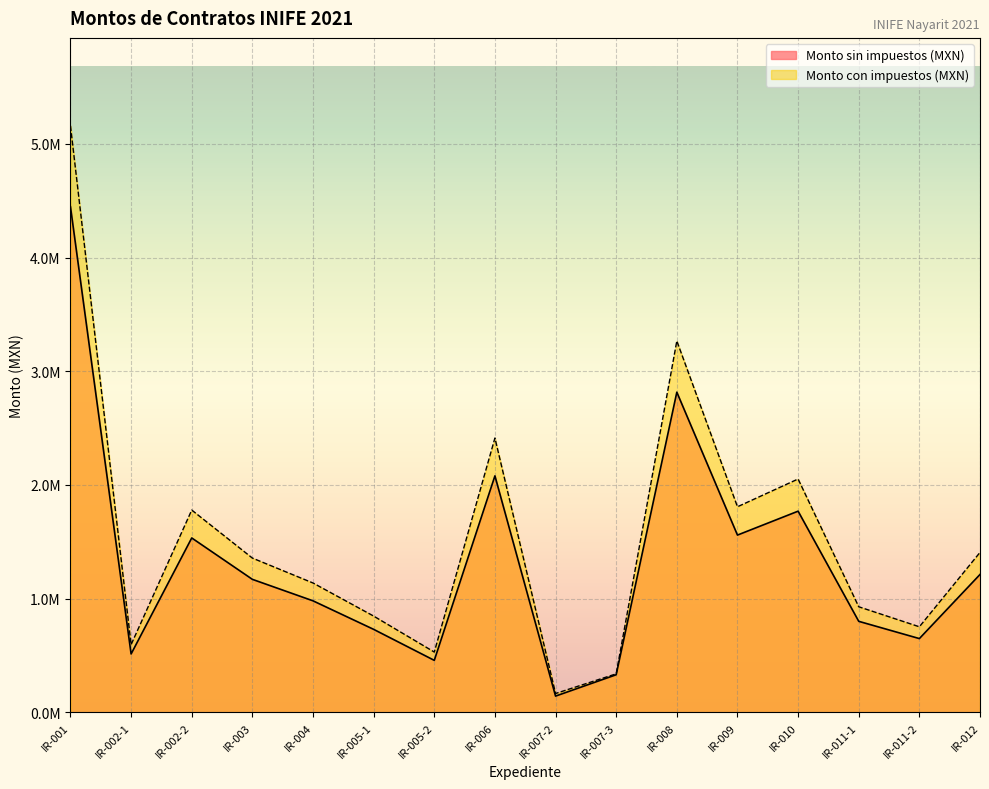

What is the label of the 8th point from the left?

IR-006